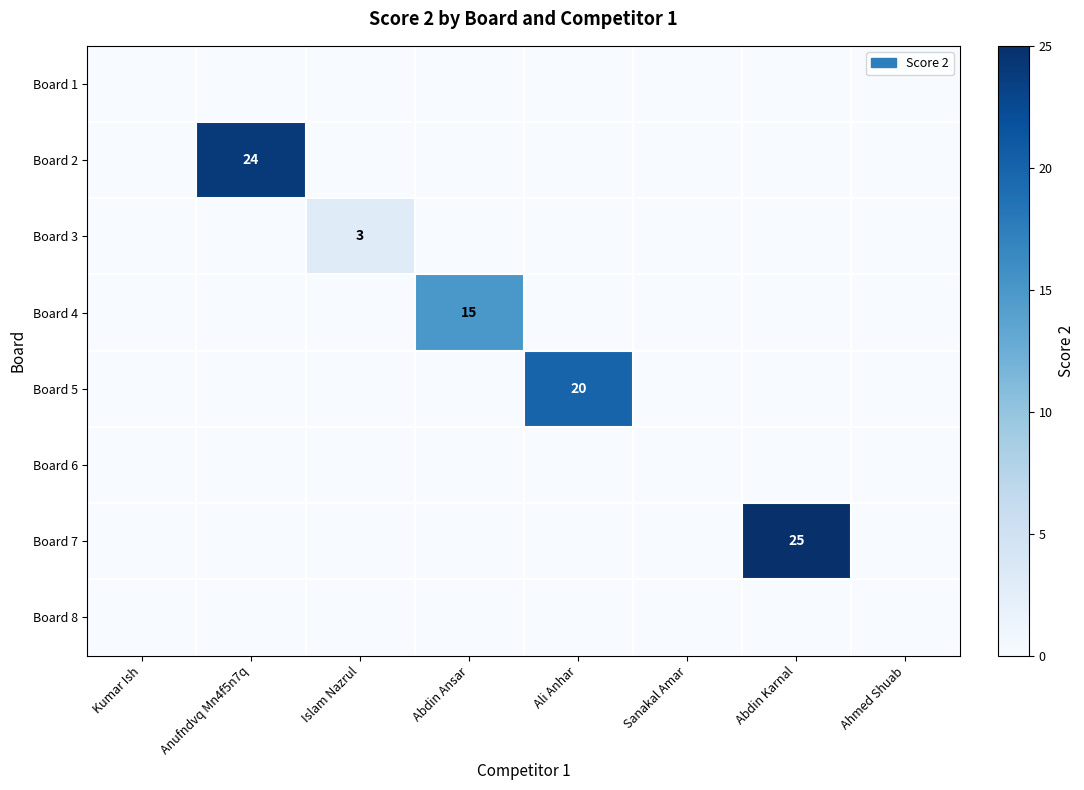

Which label corresponds to the largest value in the chart?

Abdin Karnal